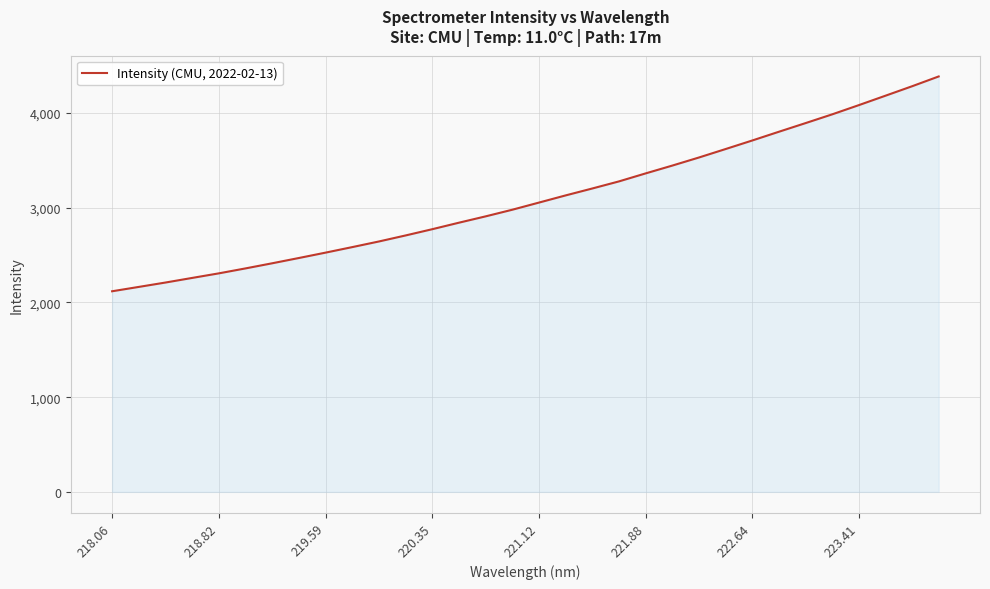

Count the number of values greater than 3055.

16